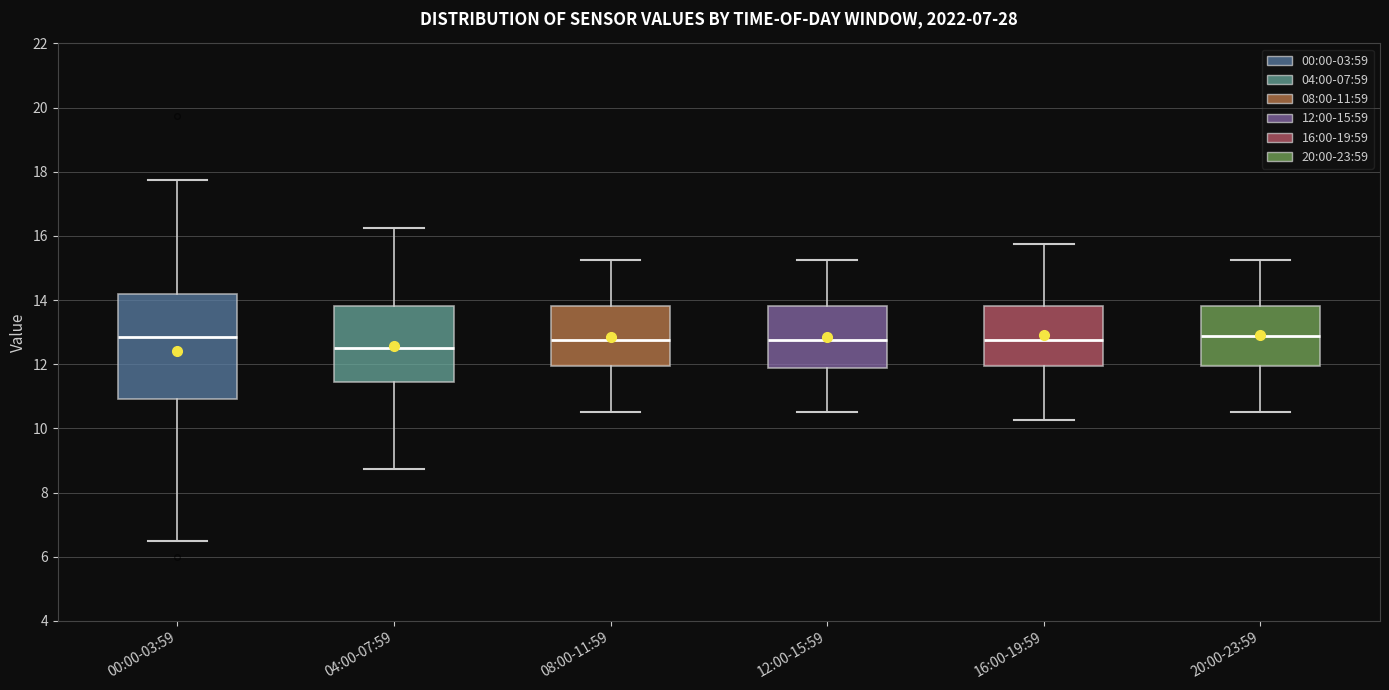

Reading left to right, read every box against the y-axis: the position of its median line, the range the box covers, and the ends of its whiskers. The values are not printed on the chart, so give them approximately, as read against the axis.

00:00-03:59: median 12.8, box 11.0 to 14.2, whiskers 6.6 to 17.8
04:00-07:59: median 12.6, box 11.4 to 13.8, whiskers 8.8 to 16.2
08:00-11:59: median 12.8, box 12.0 to 13.8, whiskers 10.6 to 15.2
12:00-15:59: median 12.8, box 11.8 to 13.8, whiskers 10.6 to 15.2
16:00-19:59: median 12.8, box 12.0 to 13.8, whiskers 10.2 to 15.8
20:00-23:59: median 12.8, box 12.0 to 13.8, whiskers 10.6 to 15.2